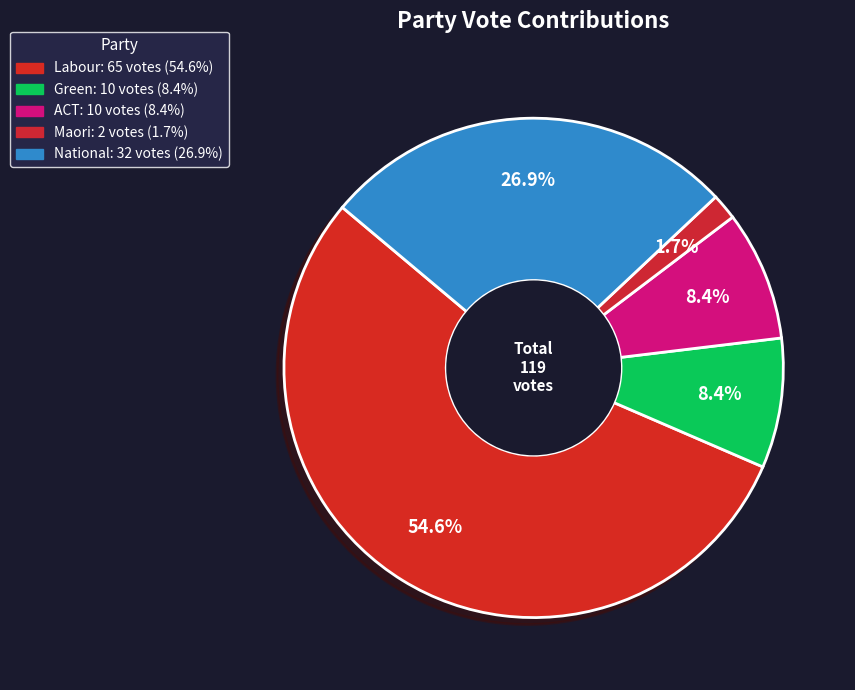

How many segments does this pie chart have?

5